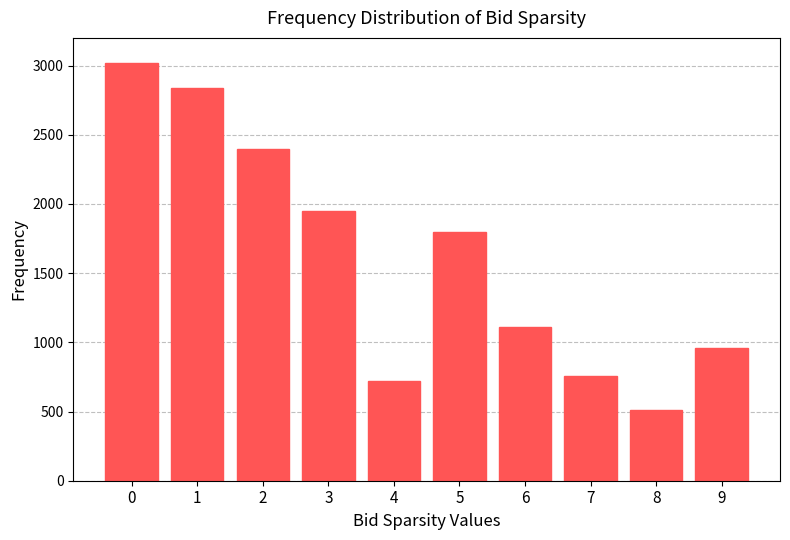

Reading left to right, transcribe all the data shown in this chart.

3020	2840	2400	1950	720	1800	1110	760	510	960